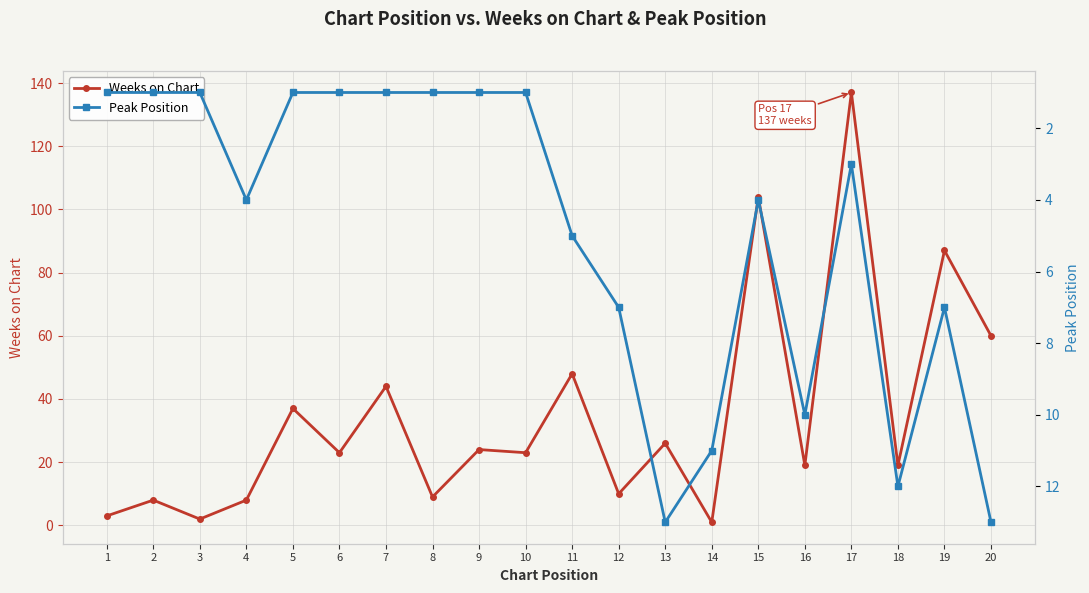

Does the chart have visible grid lines?

Yes